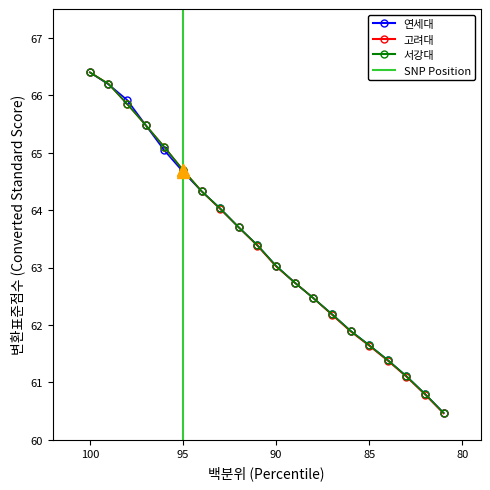

What are all the series names shown in the legend?

연세대, 고려대, 서강대